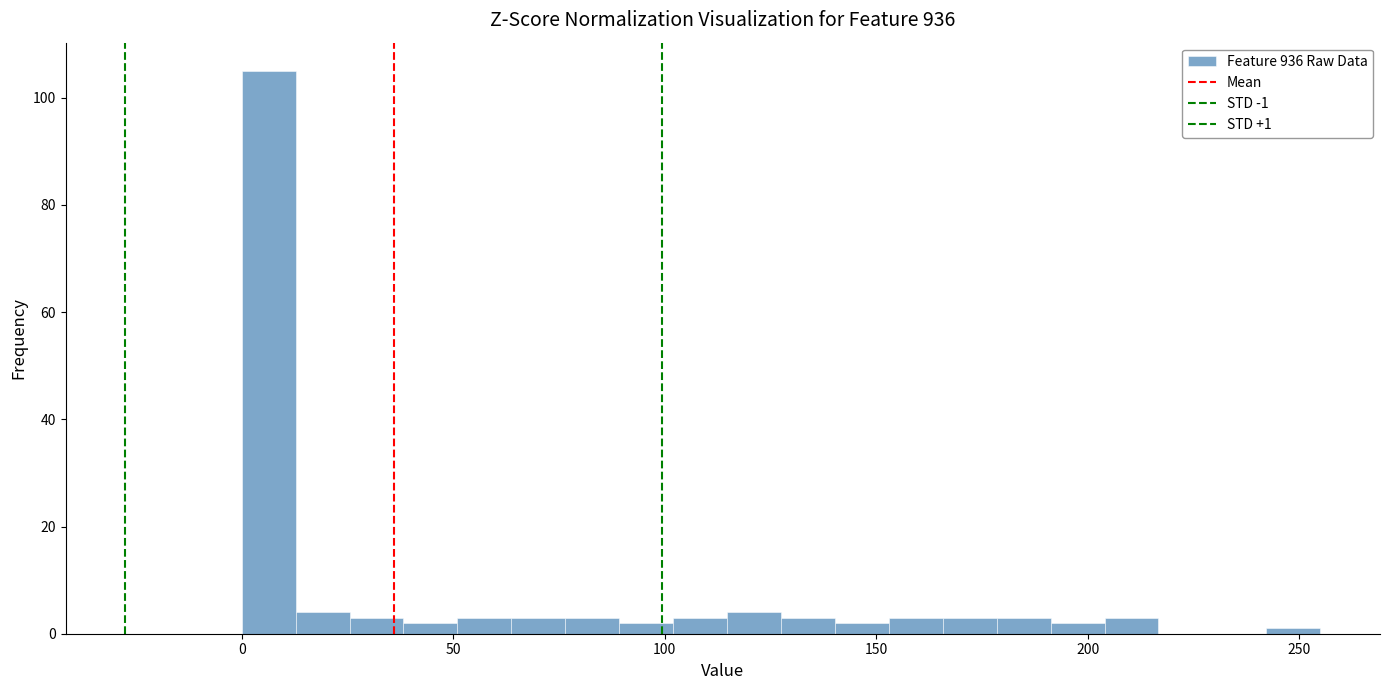

Read against the x-axis, roughly where is the centre of the tallest bar?

5